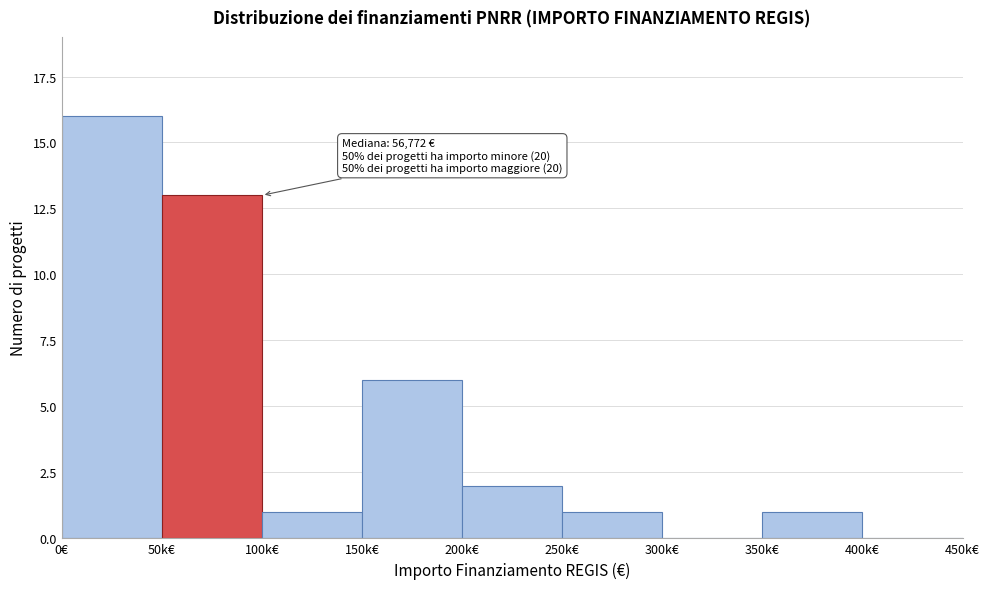

Reading left to right, what are all the values shown in this chart?

0€=16	50k€=13	100k€=1	150k€=6	200k€=2	250k€=1	300k€=0	350k€=1	400k€=0